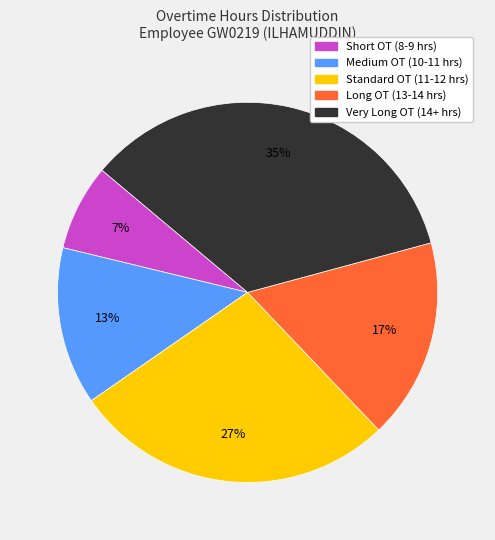

Count the number of slices in the pie.

5